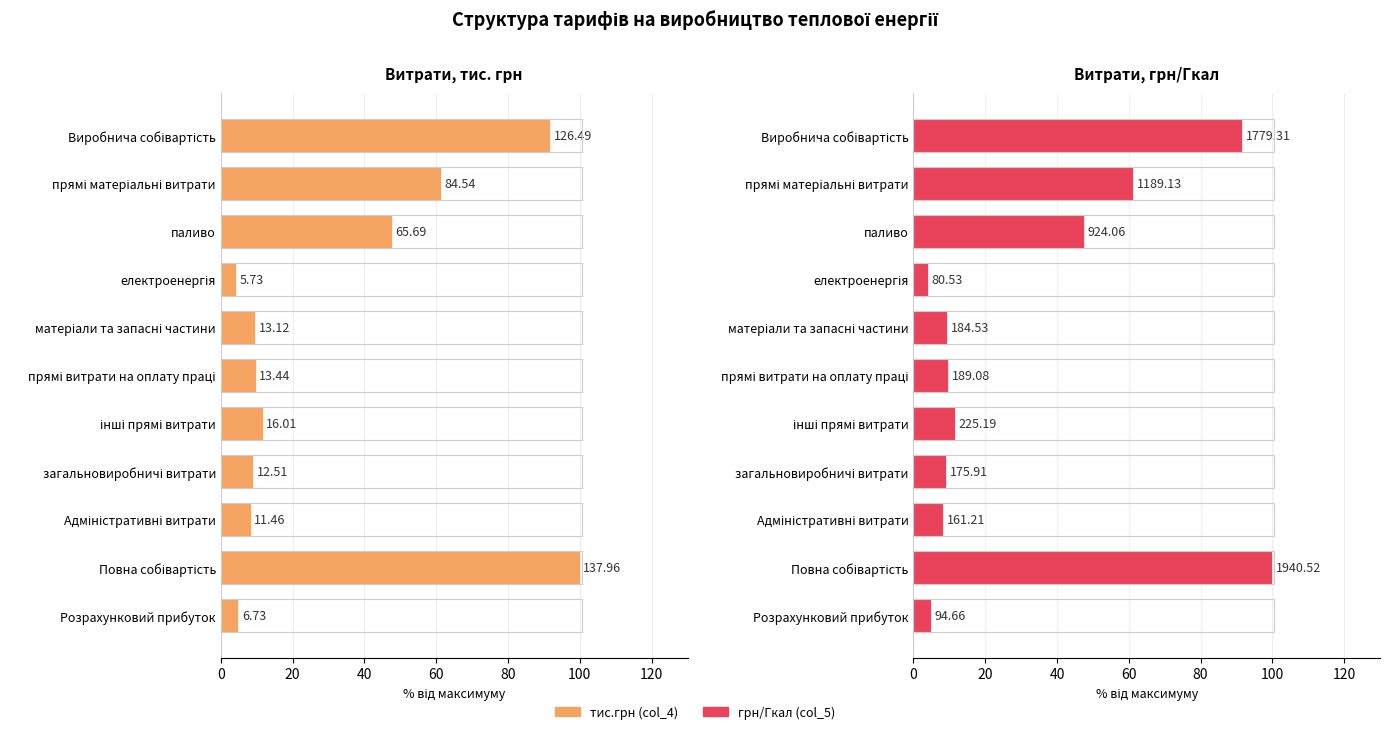

What is the value of the грн/Гкал (col_5) bar at the 8th from the left?

9.1